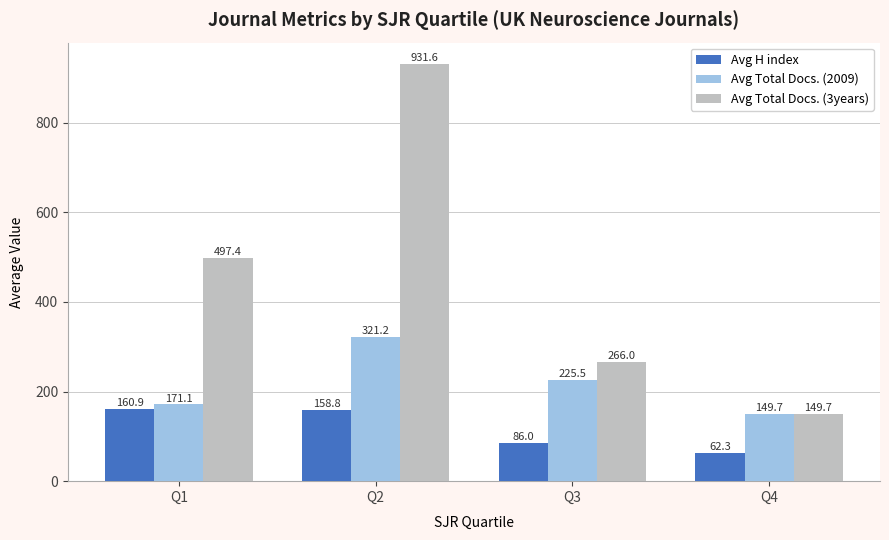

What is the approximate value of Avg Total Docs. (3years) at Q4?

149.7